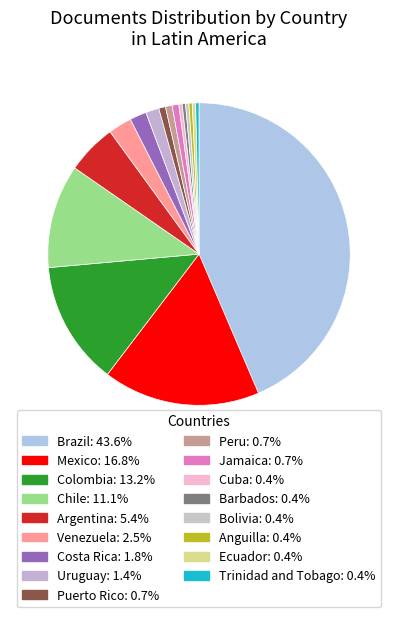

How many slices are in this pie chart?

17